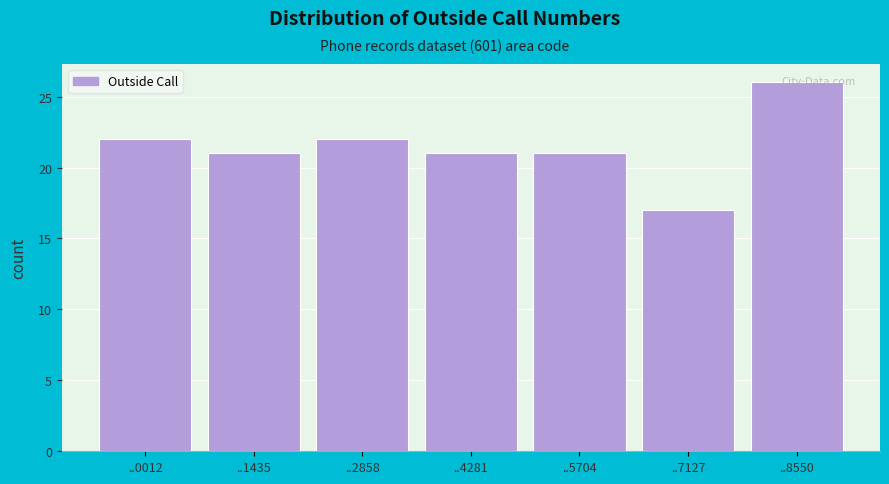

What is the sum of all values?

150